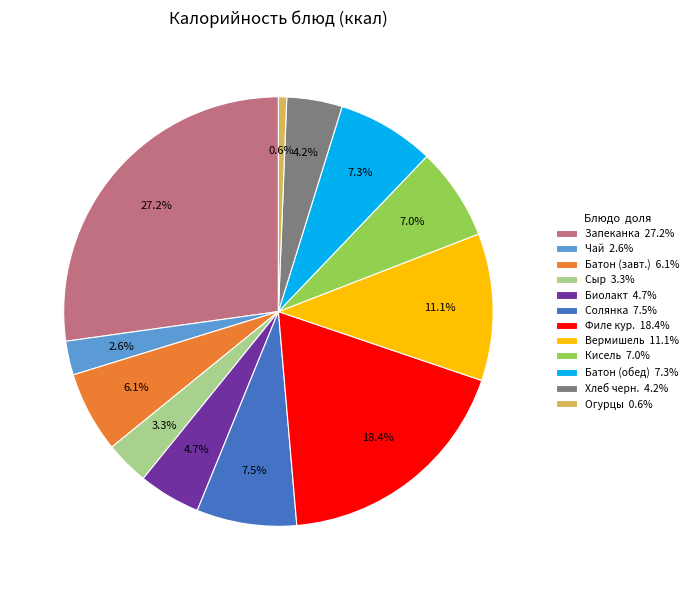

How many slices are in this pie chart?

12